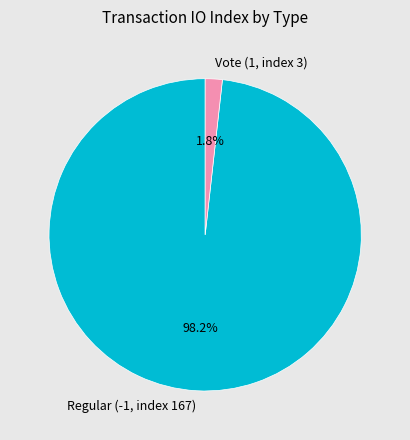

Combined, what portion of the pie is Regular (-1, index 167) and Vote (1, index 3)?

100.0%